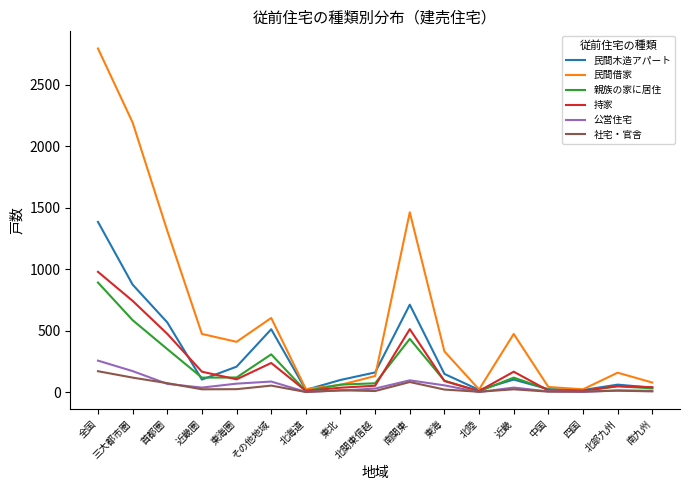

What position from the left is 四国?

15